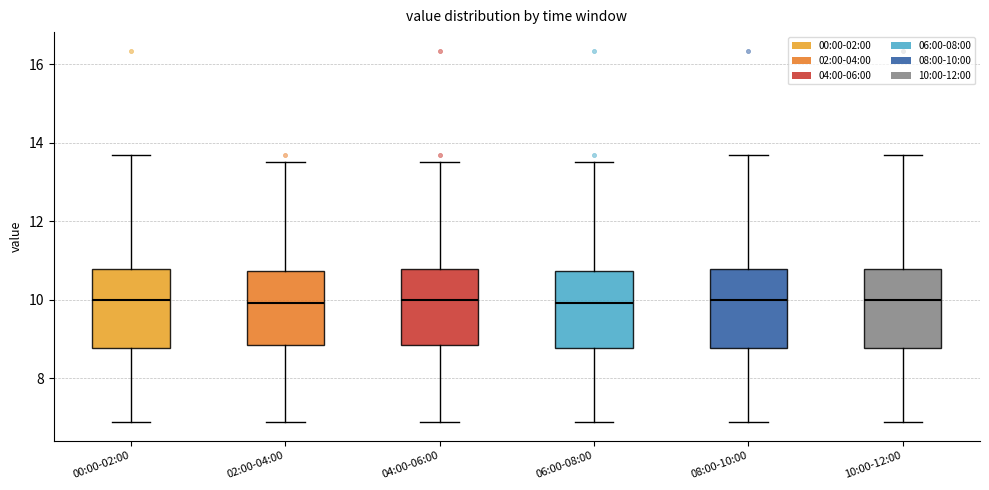

Reading left to right, read every box against the y-axis: the position of its median line, the range the box covers, and the ends of its whiskers. The values are not printed on the chart, so give them approximately, as read against the axis.

00:00-02:00: median 10.0, box 8.8 to 10.8, whiskers 6.8 to 13.8
02:00-04:00: median 10.0, box 8.8 to 10.8, whiskers 6.8 to 13.6
04:00-06:00: median 10.0, box 8.8 to 10.8, whiskers 6.8 to 13.6
06:00-08:00: median 10.0, box 8.8 to 10.8, whiskers 6.8 to 13.6
08:00-10:00: median 10.0, box 8.8 to 10.8, whiskers 6.8 to 13.8
10:00-12:00: median 10.0, box 8.8 to 10.8, whiskers 6.8 to 13.8